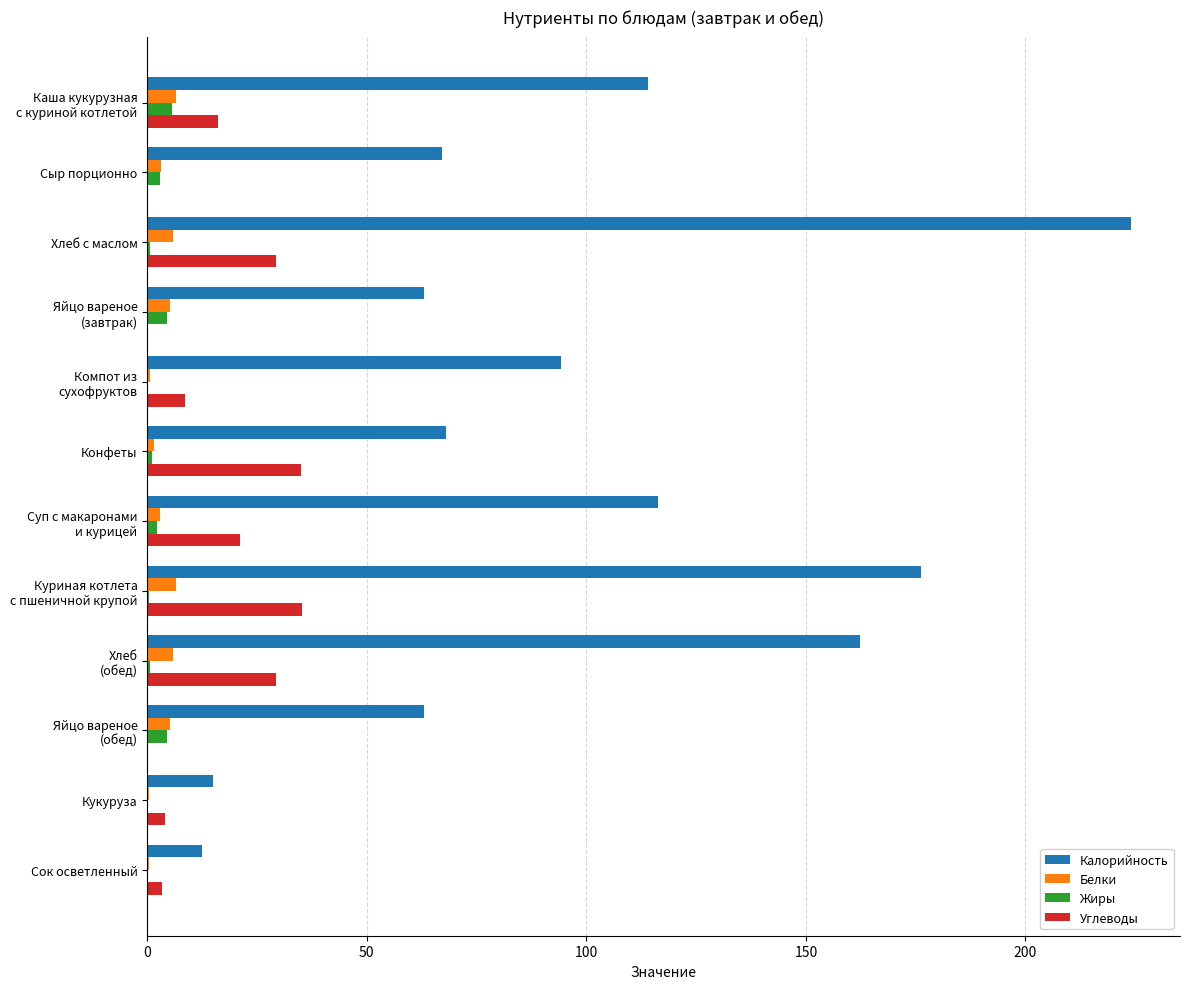

Which series has the largest range (max minus min)?

Калорийность